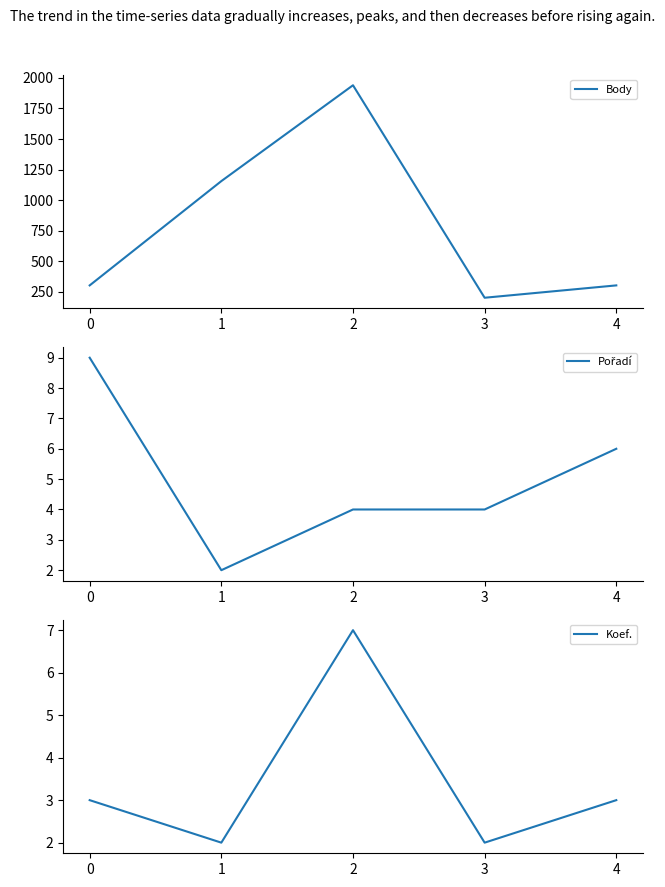

At which category is the sum across all series the highest?

2